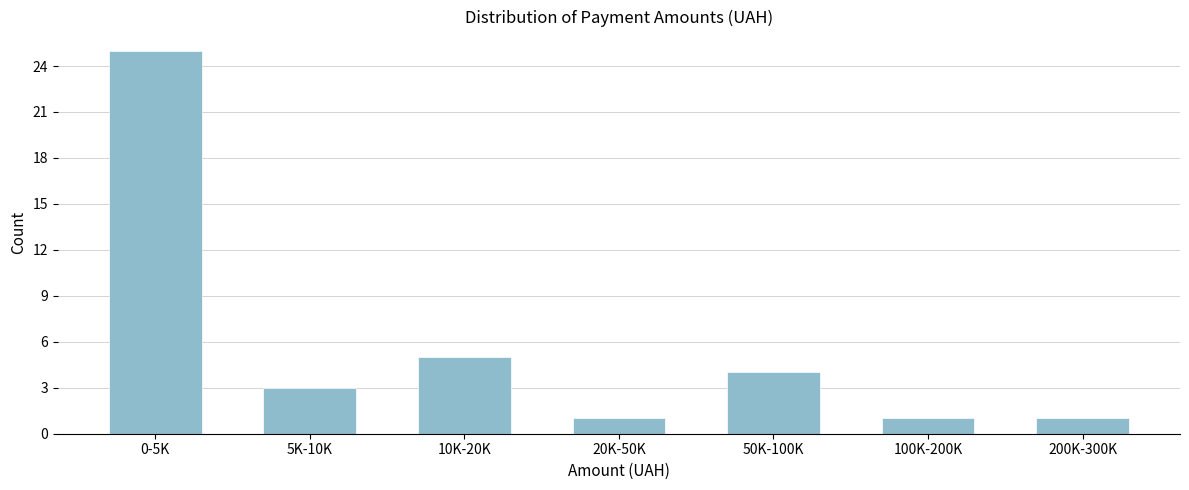

Reading left to right, list all the values displayed in this chart.

0-5K=25	5K-10K=3	10K-20K=5	20K-50K=1	50K-100K=4	100K-200K=1	200K-300K=1